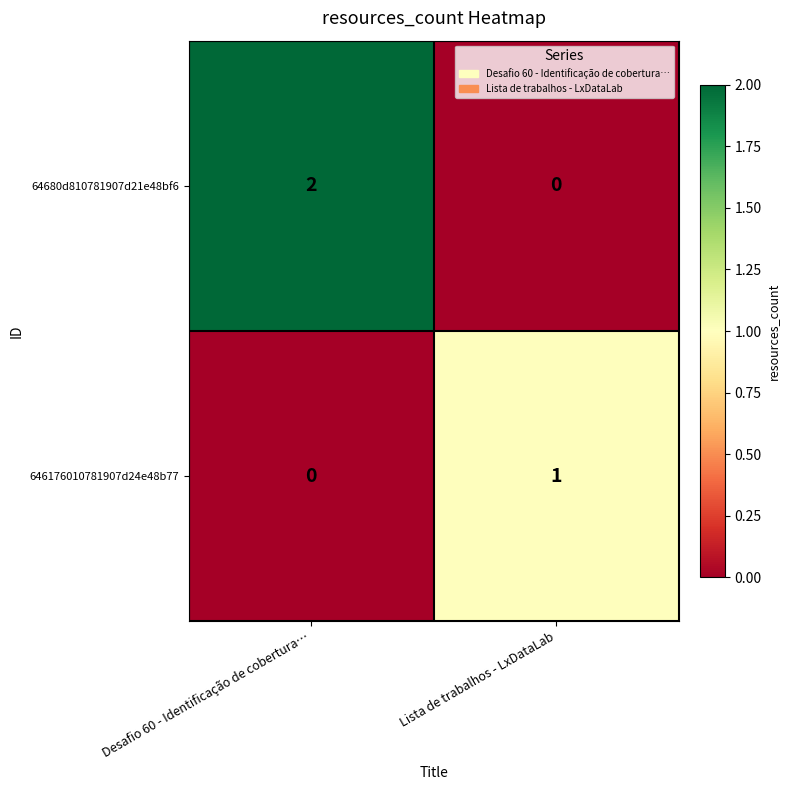

What is the total value across all series at Desafio 60 - Identificação de cobertura…?

2